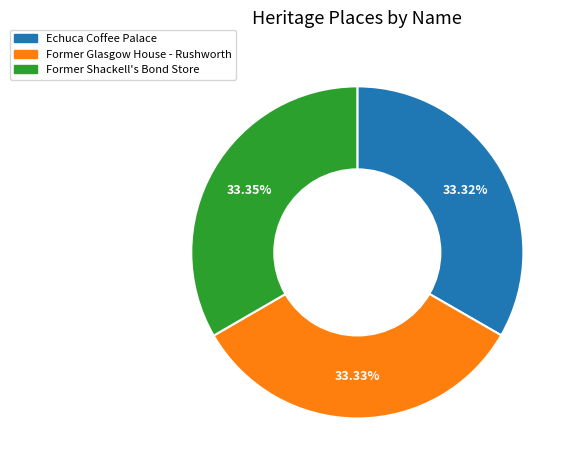

Approximately how many times larger is the value at Echuca Coffee Palace compared to Former Shackell's Bond Store?

1.0